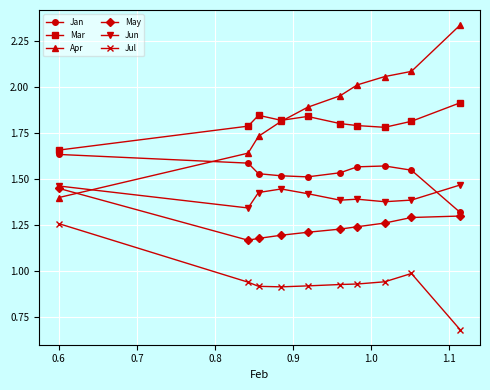

How many series are shown in this chart?

6